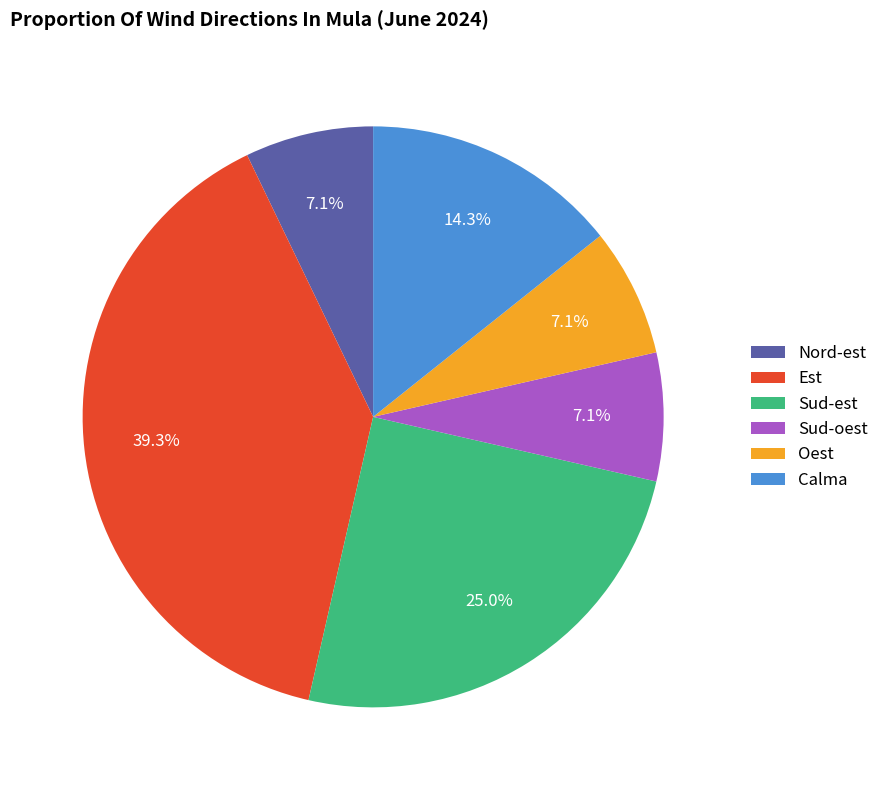

True or false: Oest accounts for 7% of the total.

True